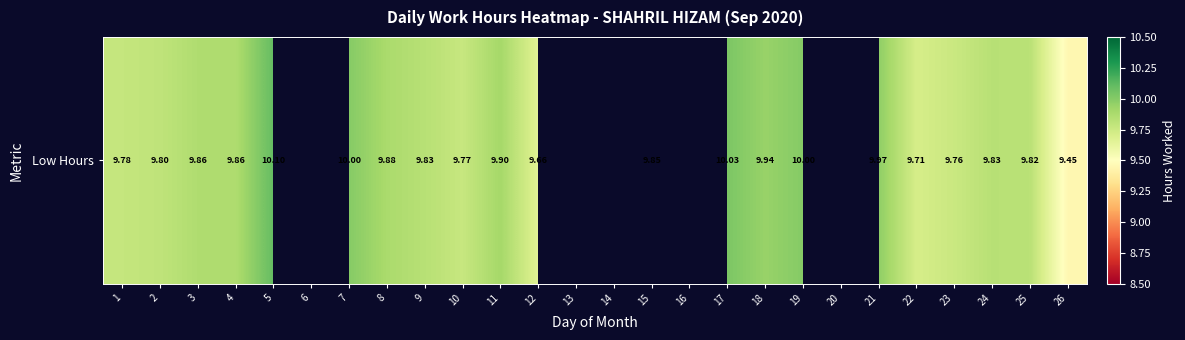

What is the change in value from 12 to 26?

-0.2